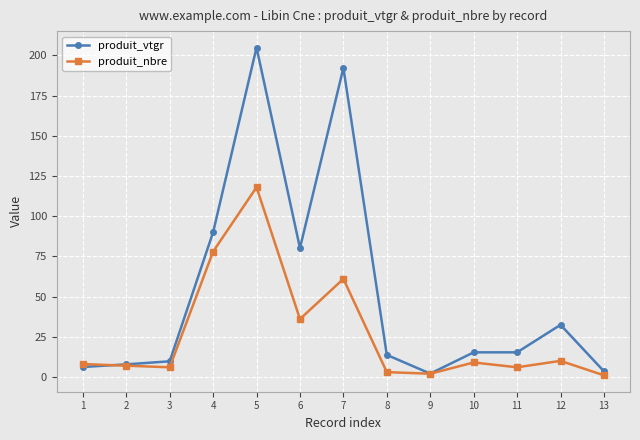

Which series has the largest total across all categories?

produit_vtgr